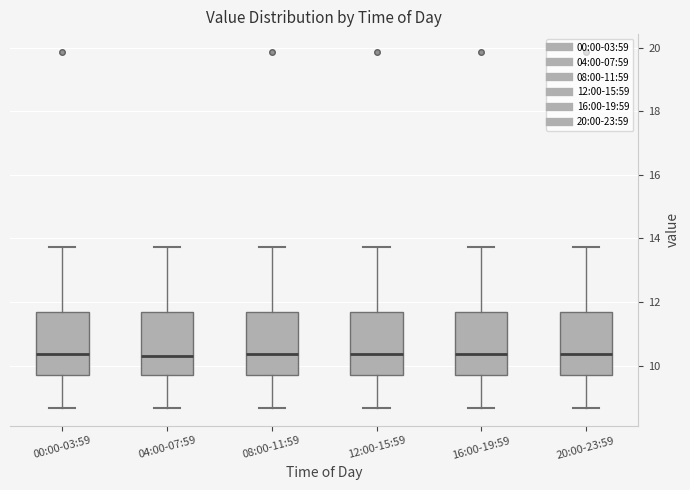

Reading left to right, transcribe this box plot: for each box, give where its median line is, the range the box spans, and where its two whiskers end, as read against the y-axis. The values are not printed on the chart, so give them approximately, as read against the axis.

00:00-03:59: median 10.4, box 9.8 to 11.8, whiskers 8.6 to 13.8
04:00-07:59: median 10.4, box 9.8 to 11.6, whiskers 8.6 to 13.8
08:00-11:59: median 10.4, box 9.8 to 11.8, whiskers 8.6 to 13.8
12:00-15:59: median 10.4, box 9.8 to 11.8, whiskers 8.6 to 13.8
16:00-19:59: median 10.4, box 9.8 to 11.8, whiskers 8.6 to 13.8
20:00-23:59: median 10.4, box 9.8 to 11.8, whiskers 8.6 to 13.8